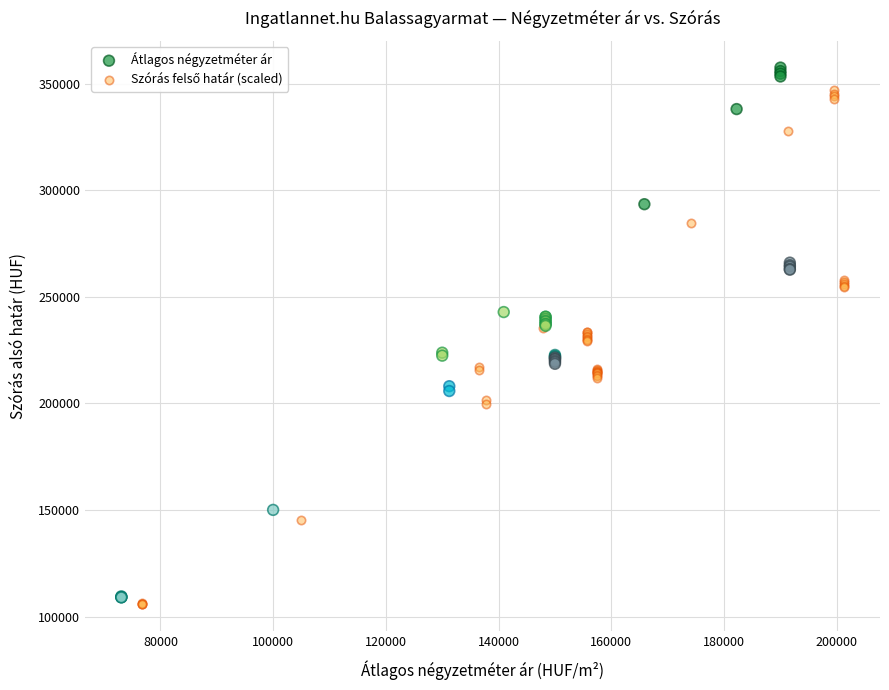

Which series has the largest Y range (max minus min)?

Átlagos négyzetméter ár